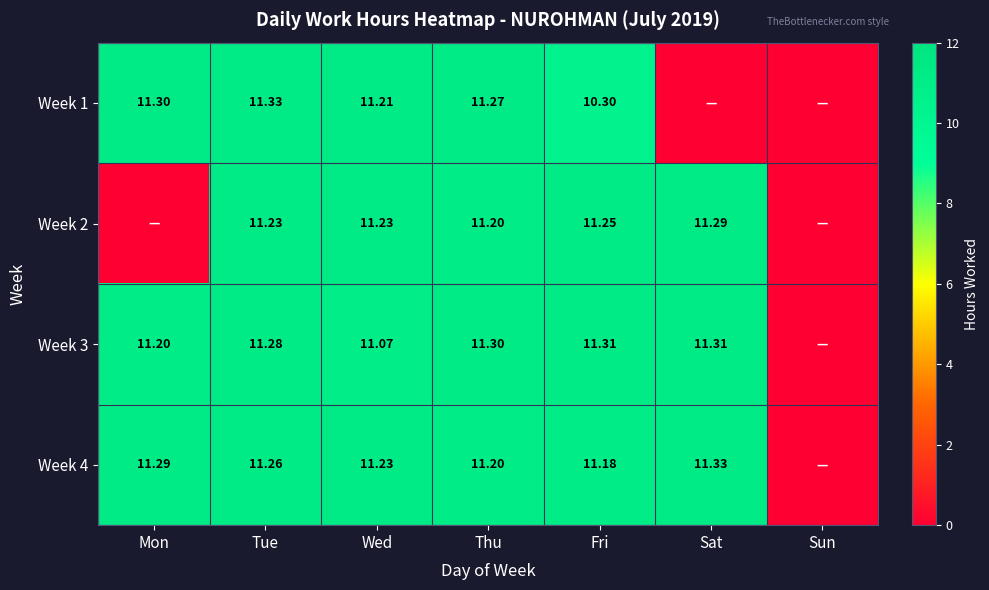

Is the value of Week 4 at Tue greater than the value of Week 2 at Sat?

No